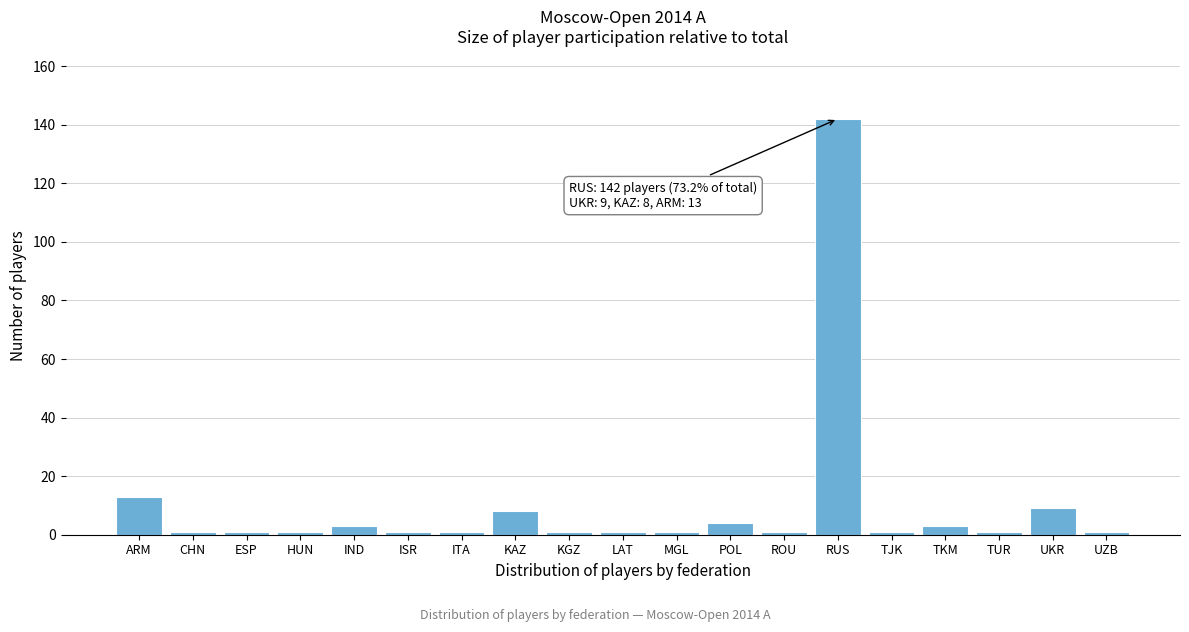

Reading left to right, what are all the values shown in this chart?

ARM=13	CHN=1	ESP=1	HUN=1	IND=3	ISR=1	ITA=1	KAZ=8	KGZ=1	LAT=1	MGL=1	POL=4	ROU=1	RUS=142	TJK=1	TKM=3	TUR=1	UKR=9	UZB=1